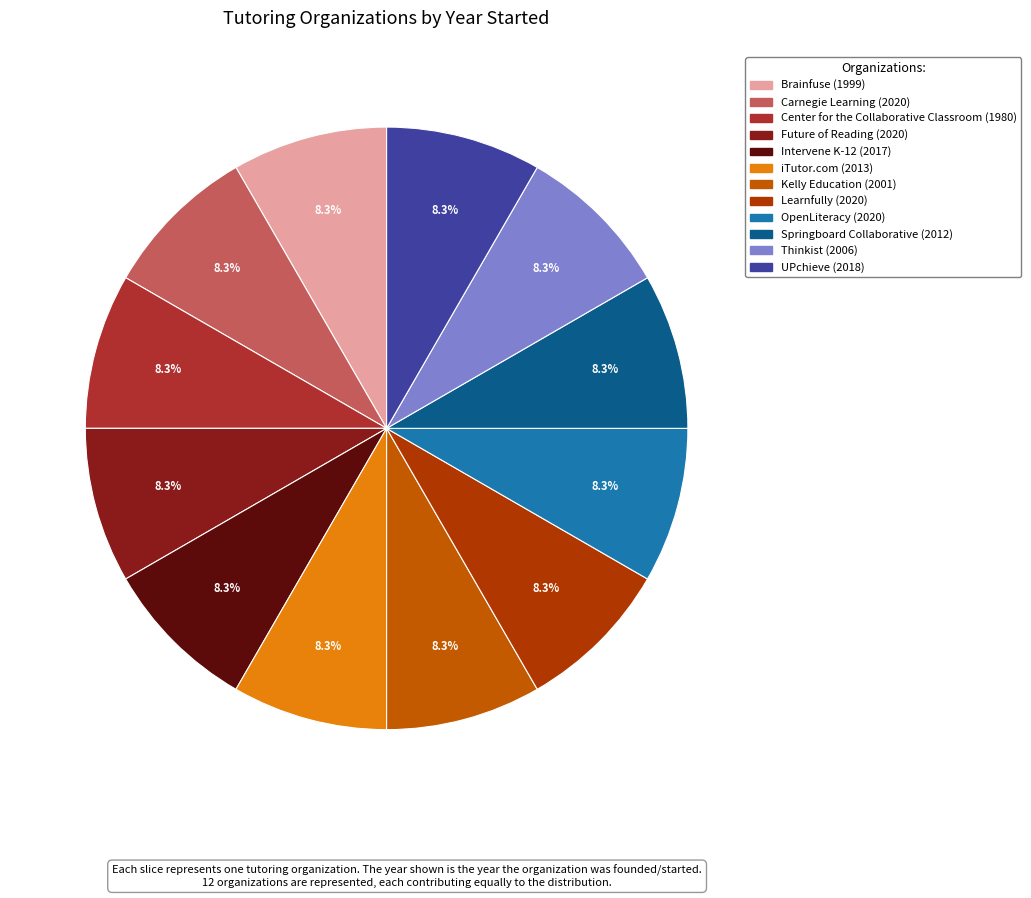

Which slice is the smallest?

Center for the Collaborative Classroom